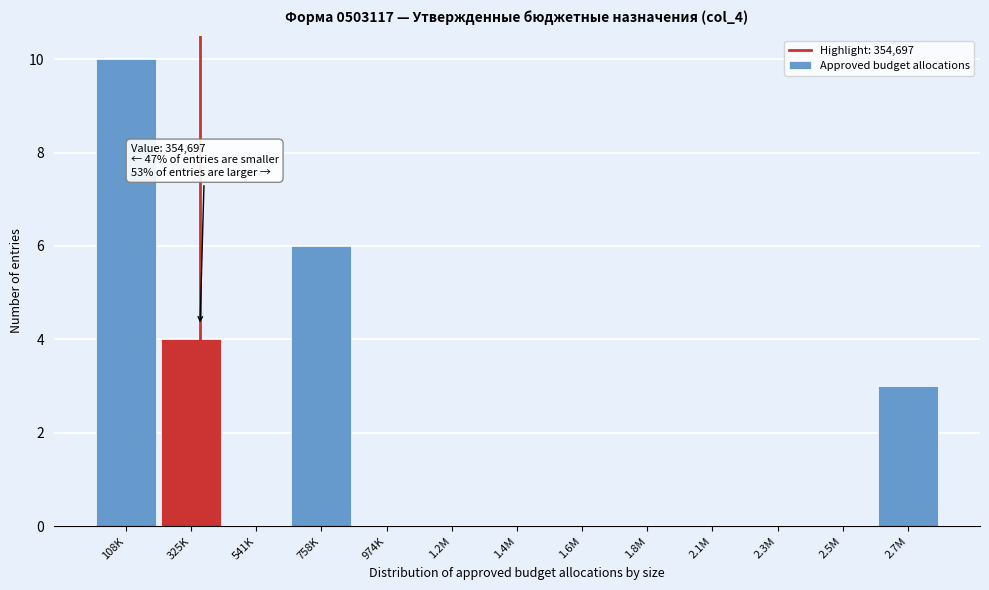

Reading right to left, extract all data points from this chart.

2.7M=3	2.5M=0	2.3M=0	2.1M=0	1.8M=0	1.6M=0	1.4M=0	1.2M=0	974K=0	758K=6	541K=0	325K=4	108K=10